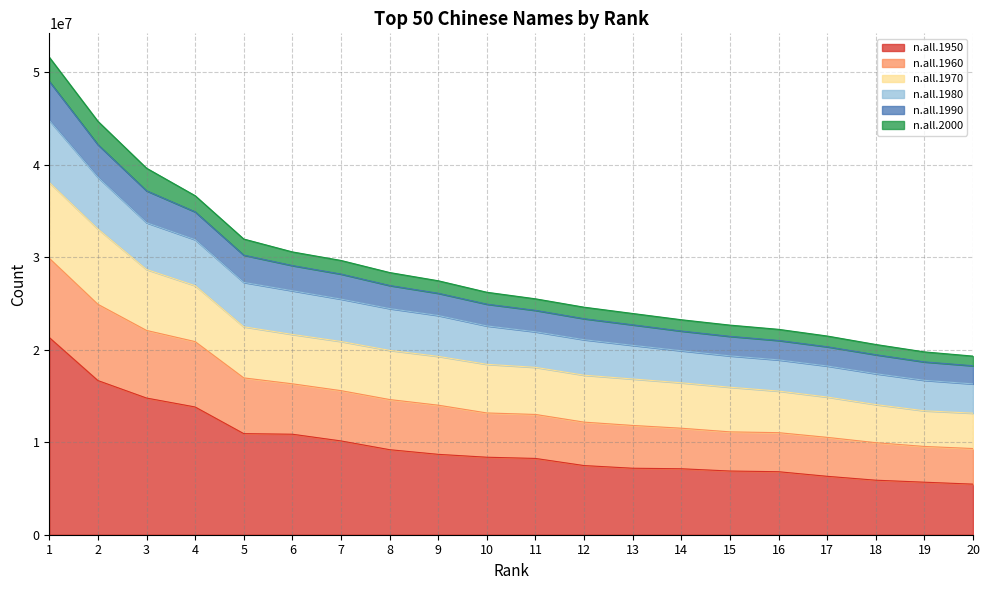

True or false: n.all.1990 and n.all.1960 intersect in this chart.

False